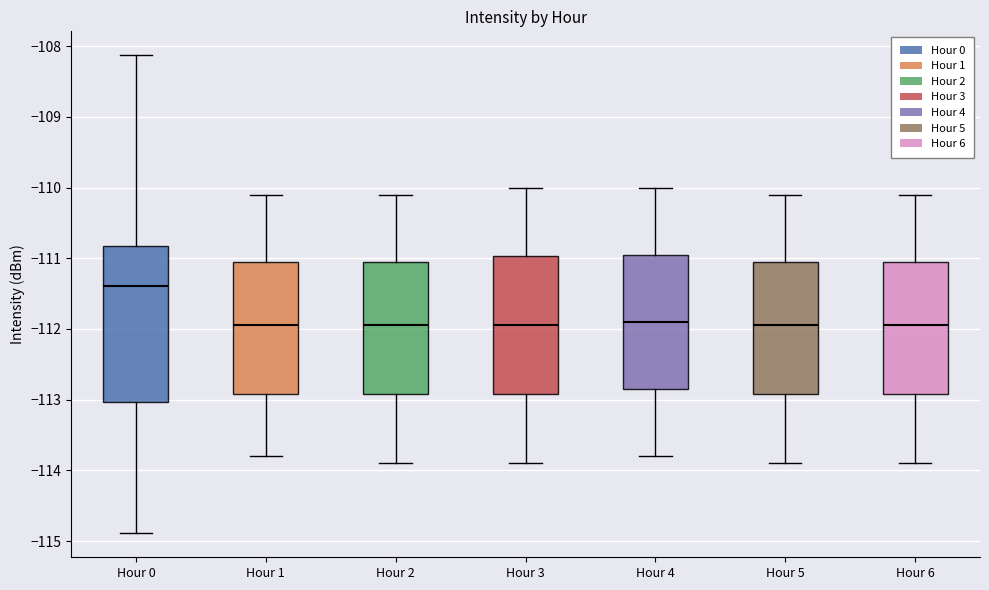

Reading left to right, transcribe this box plot: for each box, give where its median line is, the range the box spans, and where its two whiskers end, as read against the y-axis. The values are not printed on the chart, so give them approximately, as read against the axis.

Hour 0: median -111.4, box -113.0 to -110.8, whiskers -114.9 to -108.1
Hour 1: median -111.9, box -112.9 to -111.0, whiskers -113.8 to -110.1
Hour 2: median -111.9, box -112.9 to -111.0, whiskers -113.9 to -110.1
Hour 3: median -111.9, box -112.9 to -111.0, whiskers -113.9 to -110.0
Hour 4: median -111.9, box -112.8 to -110.9, whiskers -113.8 to -110.0
Hour 5: median -111.9, box -112.9 to -111.0, whiskers -113.9 to -110.1
Hour 6: median -111.9, box -112.9 to -111.0, whiskers -113.9 to -110.1